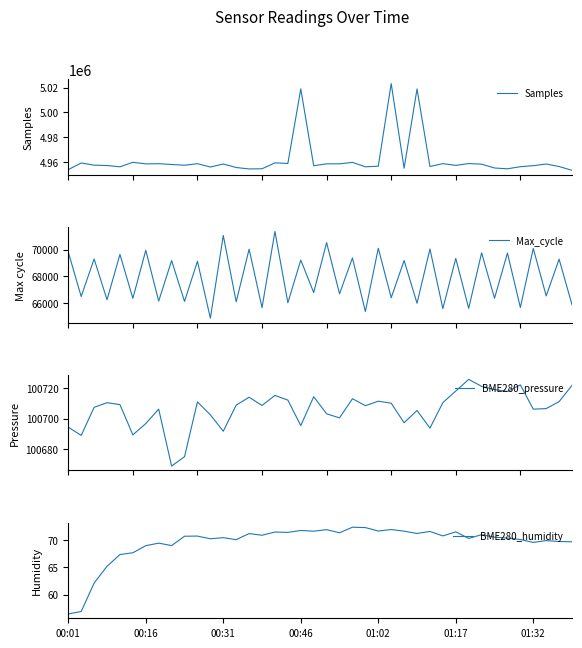

What is the highest value of the BME280_pressure series?

100725.9